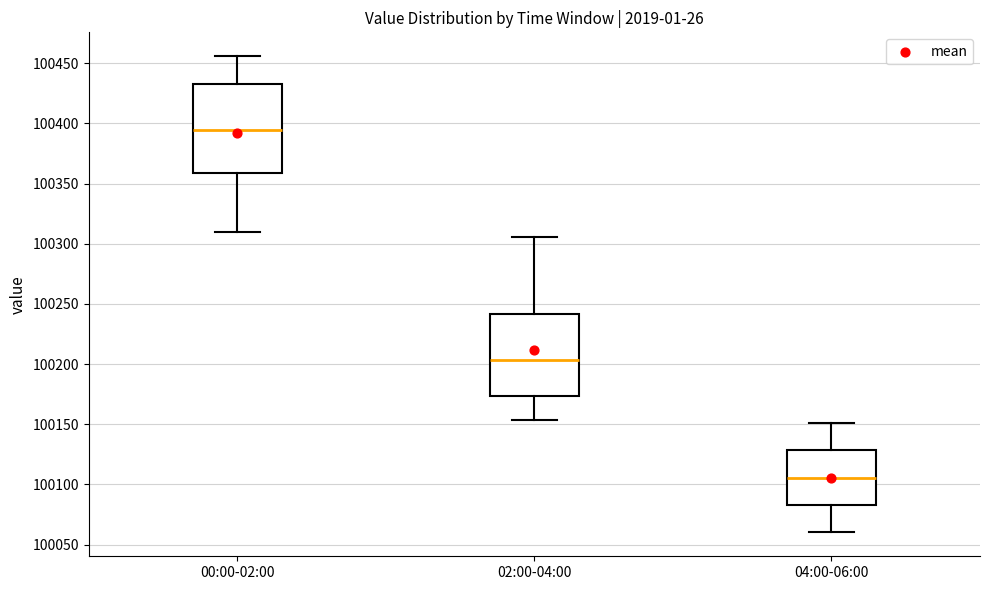

Reading left to right, read every box against the y-axis: the position of its median line, the range the box covers, and the ends of its whiskers. The values are not printed on the chart, so give them approximately, as read against the axis.

00:00-02:00: median 100395, box 100360 to 100435, whiskers 100310 to 100455
02:00-04:00: median 100205, box 100175 to 100240, whiskers 100155 to 100305
04:00-06:00: median 100105, box 100085 to 100130, whiskers 100060 to 100150